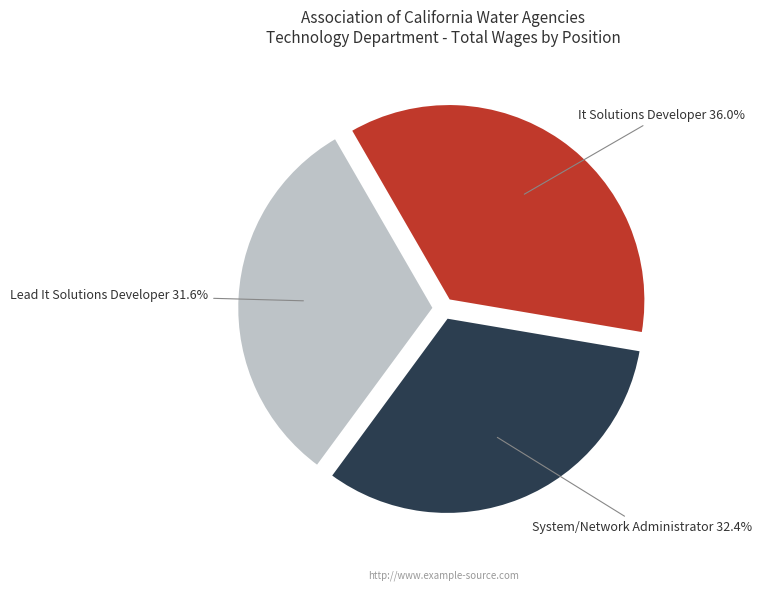

Does any single category account for the majority?

No